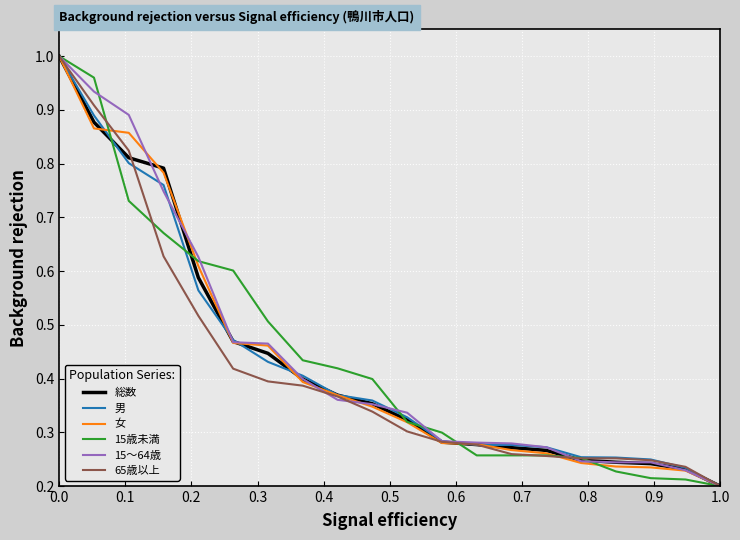

Does the chart have visible grid lines?

Yes